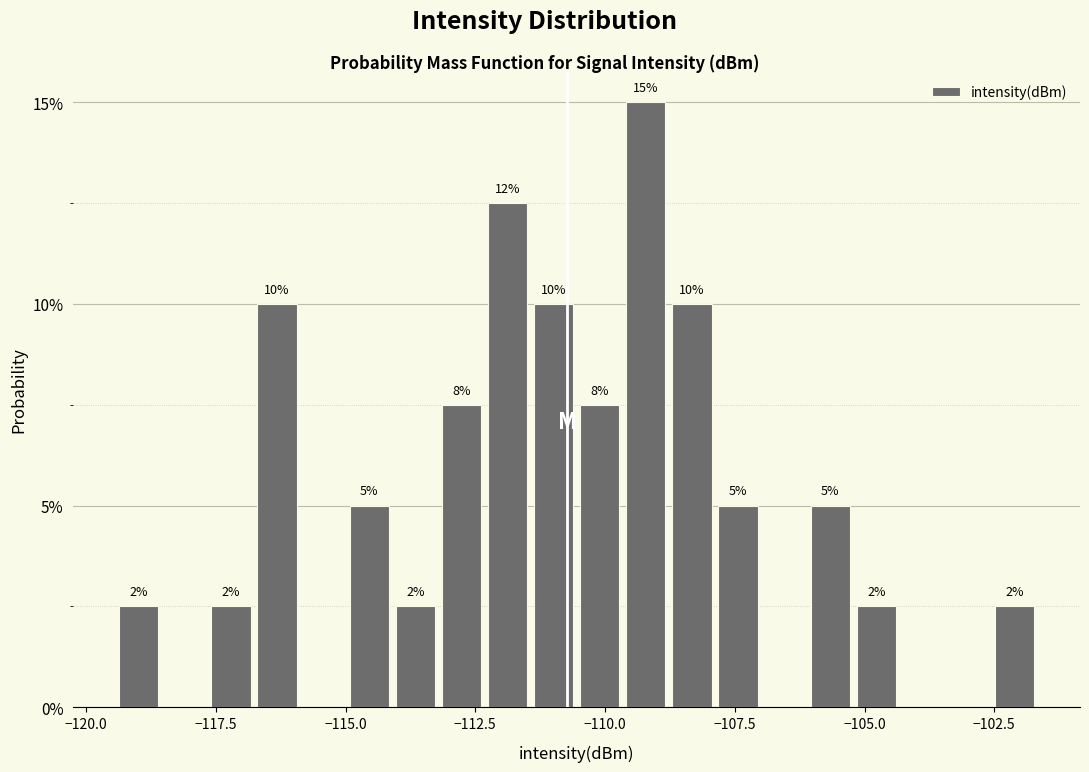

Read against the x-axis, roughly where is the centre of the tallest bar?

-109.0